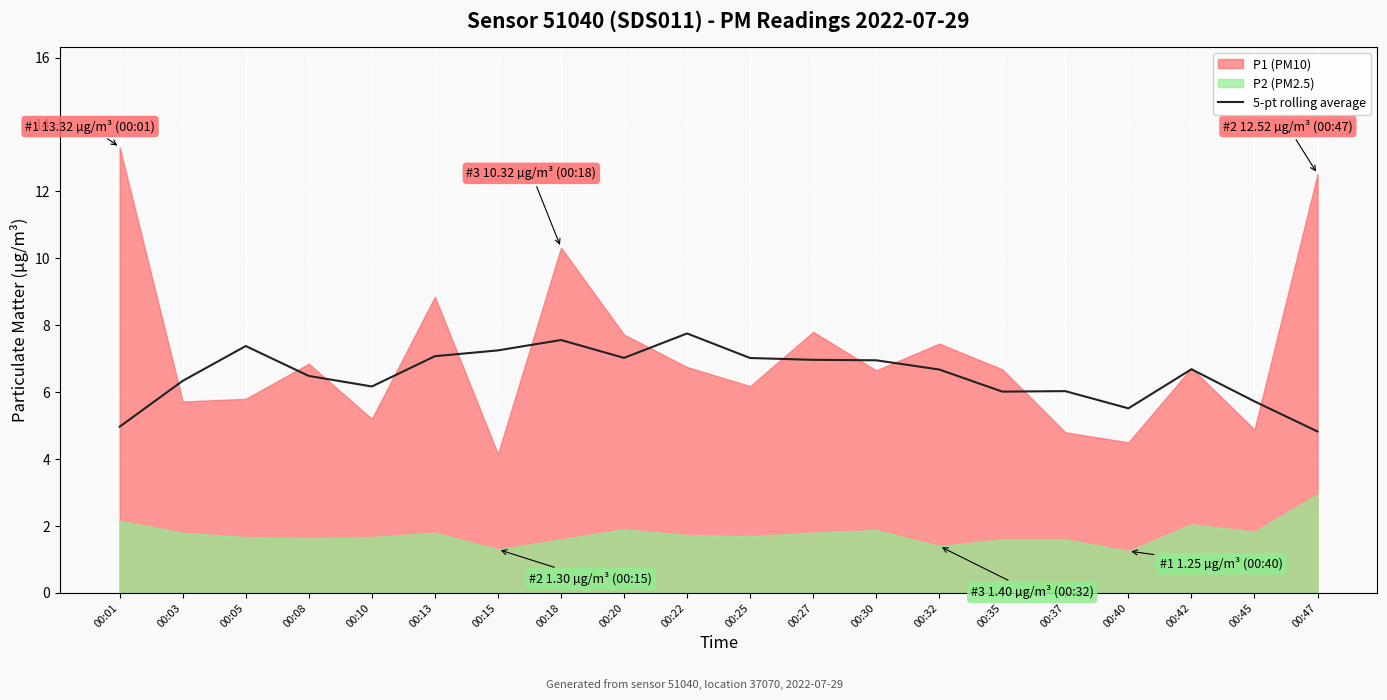

Which has a higher value, 00:08 or 00:03?

00:08